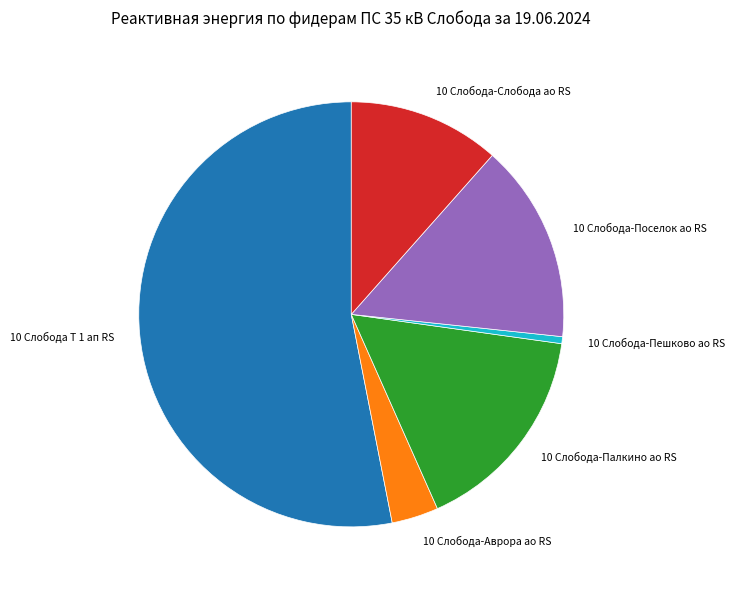

Which category has the biggest portion of the pie?

10 Слобода Т 1 ап RS